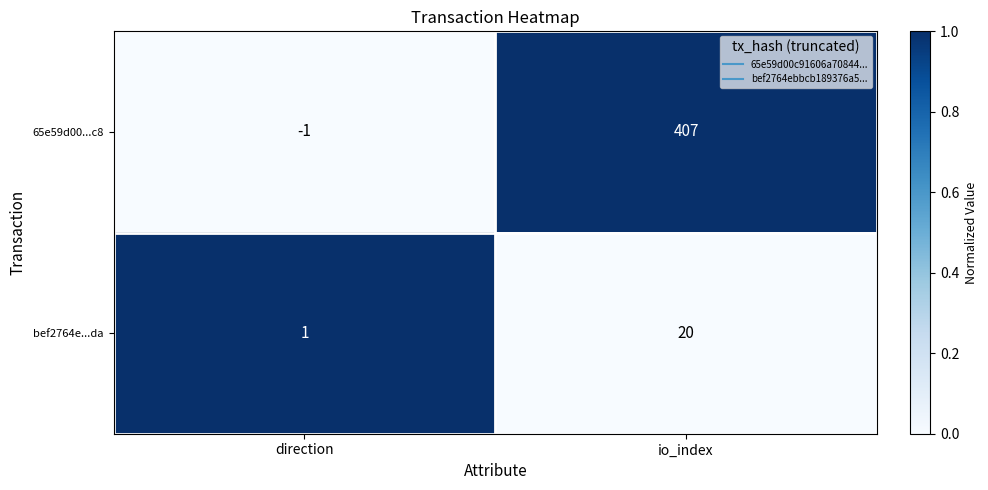

How many categories are shown in the chart?

2